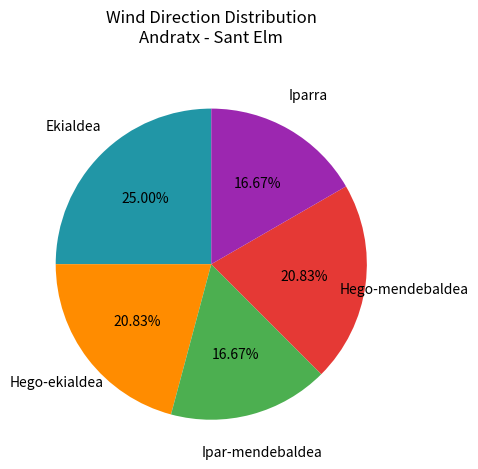

What is the largest slice in the pie chart?

Ekialdea